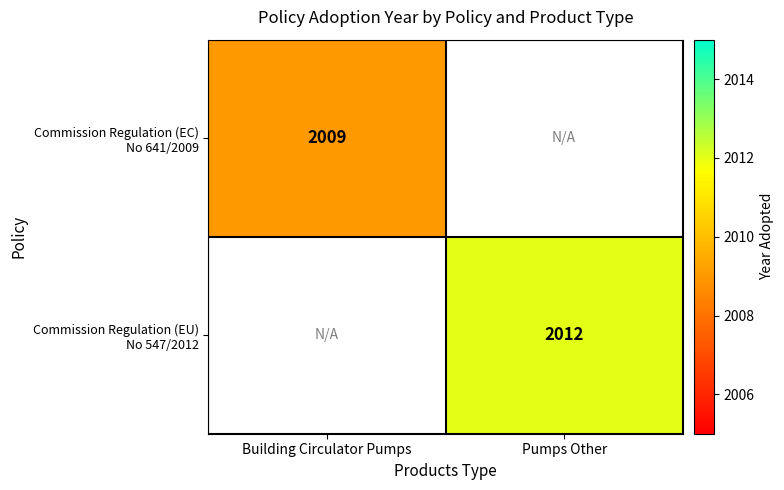

What is the lowest value of the Commission Regulation (EC) No 641/2009 series?

2009.0